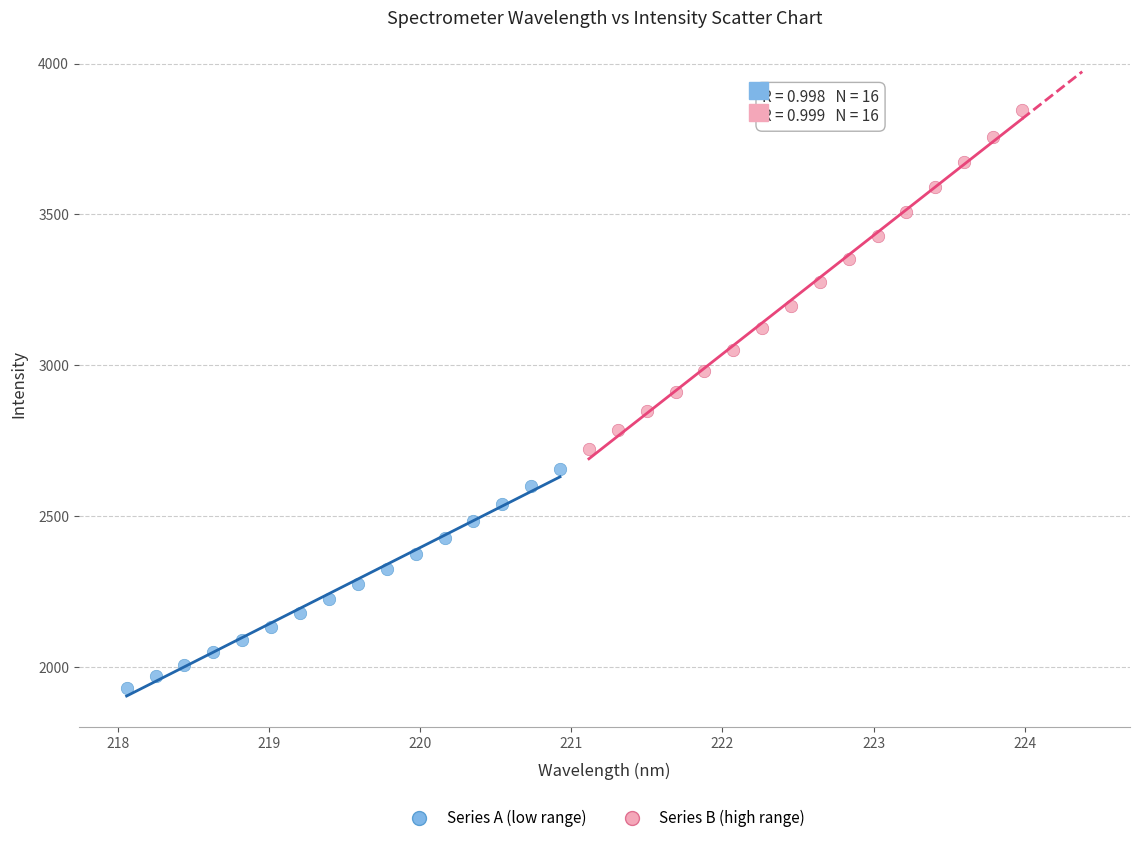

Which series reaches the minimum Y coordinate?

Series A (low range)